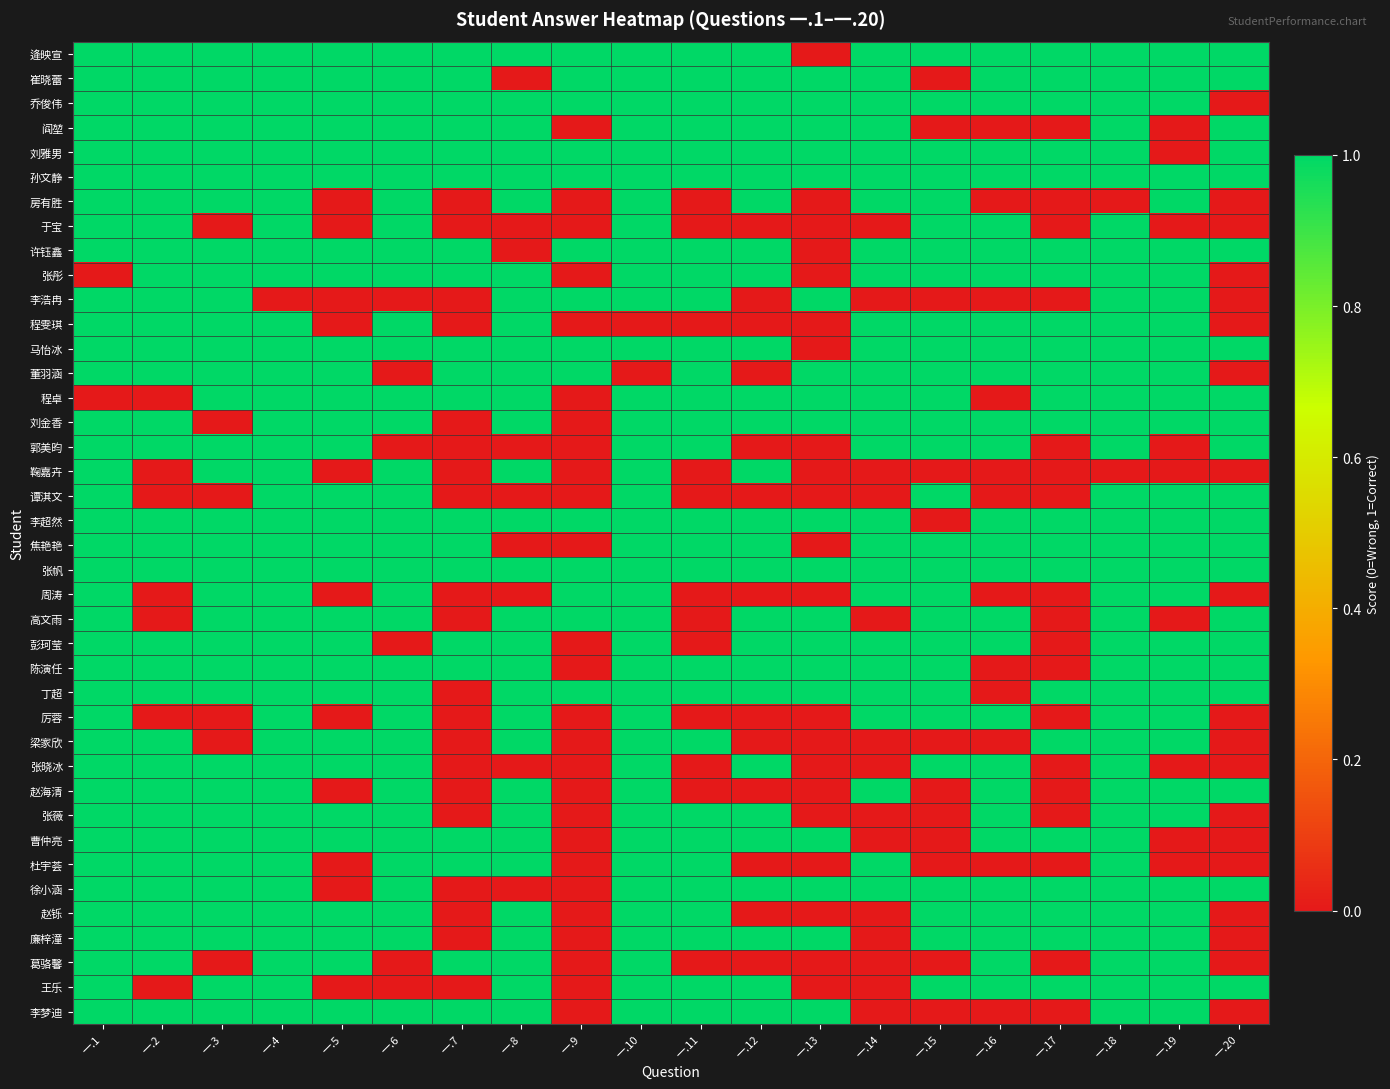

Reading left to right, extract all data points from this chart.

逄映宣: 一.1=1	一.2=1	一.3=1	一.4=1	一.5=1	一.6=1	一.7=1	一.8=1	一.9=1	一.10=1	一.11=1	一.12=1	一.13=0	一.14=1	一.15=1	一.16=1	一.17=1	一.18=1	一.19=1	一.20=1
崔晓蕾: 一.1=1	一.2=1	一.3=1	一.4=1	一.5=1	一.6=1	一.7=1	一.8=0	一.9=1	一.10=1	一.11=1	一.12=1	一.13=1	一.14=1	一.15=0	一.16=1	一.17=1	一.18=1	一.19=1	一.20=1
乔俊伟: 一.1=1	一.2=1	一.3=1	一.4=1	一.5=1	一.6=1	一.7=1	一.8=1	一.9=1	一.10=1	一.11=1	一.12=1	一.13=1	一.14=1	一.15=1	一.16=1	一.17=1	一.18=1	一.19=1	一.20=0
阎堃: 一.1=1	一.2=1	一.3=1	一.4=1	一.5=1	一.6=1	一.7=1	一.8=1	一.9=0	一.10=1	一.11=1	一.12=1	一.13=1	一.14=1	一.15=0	一.16=0	一.17=0	一.18=1	一.19=0	一.20=1
刘雅男: 一.1=1	一.2=1	一.3=1	一.4=1	一.5=1	一.6=1	一.7=1	一.8=1	一.9=1	一.10=1	一.11=1	一.12=1	一.13=1	一.14=1	一.15=1	一.16=1	一.17=1	一.18=1	一.19=0	一.20=1
孙文静: 一.1=1	一.2=1	一.3=1	一.4=1	一.5=1	一.6=1	一.7=1	一.8=1	一.9=1	一.10=1	一.11=1	一.12=1	一.13=1	一.14=1	一.15=1	一.16=1	一.17=1	一.18=1	一.19=1	一.20=1
房有胜: 一.1=1	一.2=1	一.3=1	一.4=1	一.5=0	一.6=1	一.7=0	一.8=1	一.9=0	一.10=1	一.11=0	一.12=1	一.13=0	一.14=1	一.15=1	一.16=0	一.17=0	一.18=0	一.19=1	一.20=0
于宝: 一.1=1	一.2=1	一.3=0	一.4=1	一.5=0	一.6=1	一.7=0	一.8=0	一.9=0	一.10=1	一.11=0	一.12=0	一.13=0	一.14=0	一.15=1	一.16=1	一.17=0	一.18=1	一.19=0	一.20=0
许钰鑫: 一.1=1	一.2=1	一.3=1	一.4=1	一.5=1	一.6=1	一.7=1	一.8=0	一.9=1	一.10=1	一.11=1	一.12=1	一.13=0	一.14=1	一.15=1	一.16=1	一.17=1	一.18=1	一.19=1	一.20=1
张彤: 一.1=0	一.2=1	一.3=1	一.4=1	一.5=1	一.6=1	一.7=1	一.8=1	一.9=0	一.10=1	一.11=1	一.12=1	一.13=0	一.14=1	一.15=1	一.16=1	一.17=1	一.18=1	一.19=1	一.20=0
李浩冉: 一.1=1	一.2=1	一.3=1	一.4=0	一.5=0	一.6=0	一.7=0	一.8=1	一.9=1	一.10=1	一.11=1	一.12=0	一.13=1	一.14=0	一.15=0	一.16=0	一.17=0	一.18=1	一.19=1	一.20=0
程雯琪: 一.1=1	一.2=1	一.3=1	一.4=1	一.5=0	一.6=1	一.7=0	一.8=1	一.9=0	一.10=0	一.11=0	一.12=0	一.13=0	一.14=1	一.15=1	一.16=1	一.17=1	一.18=1	一.19=1	一.20=0
马怡冰: 一.1=1	一.2=1	一.3=1	一.4=1	一.5=1	一.6=1	一.7=1	一.8=1	一.9=1	一.10=1	一.11=1	一.12=1	一.13=0	一.14=1	一.15=1	一.16=1	一.17=1	一.18=1	一.19=1	一.20=1
董羽涵: 一.1=1	一.2=1	一.3=1	一.4=1	一.5=1	一.6=0	一.7=1	一.8=1	一.9=1	一.10=0	一.11=1	一.12=0	一.13=1	一.14=1	一.15=1	一.16=1	一.17=1	一.18=1	一.19=1	一.20=0
程卓: 一.1=0	一.2=0	一.3=1	一.4=1	一.5=1	一.6=1	一.7=1	一.8=1	一.9=0	一.10=1	一.11=1	一.12=1	一.13=1	一.14=1	一.15=1	一.16=0	一.17=1	一.18=1	一.19=1	一.20=1
刘金香: 一.1=1	一.2=1	一.3=0	一.4=1	一.5=1	一.6=1	一.7=0	一.8=1	一.9=0	一.10=1	一.11=1	一.12=1	一.13=1	一.14=1	一.15=1	一.16=1	一.17=1	一.18=1	一.19=1	一.20=1
郭美昀: 一.1=1	一.2=1	一.3=1	一.4=1	一.5=1	一.6=0	一.7=0	一.8=0	一.9=0	一.10=1	一.11=1	一.12=0	一.13=0	一.14=1	一.15=1	一.16=1	一.17=0	一.18=1	一.19=0	一.20=1
鞠嘉卉: 一.1=1	一.2=0	一.3=1	一.4=1	一.5=0	一.6=1	一.7=0	一.8=1	一.9=0	一.10=1	一.11=0	一.12=1	一.13=0	一.14=0	一.15=0	一.16=0	一.17=0	一.18=0	一.19=0	一.20=0
谭淇文: 一.1=1	一.2=0	一.3=0	一.4=1	一.5=1	一.6=1	一.7=0	一.8=0	一.9=0	一.10=1	一.11=0	一.12=0	一.13=0	一.14=0	一.15=1	一.16=0	一.17=0	一.18=1	一.19=1	一.20=1
李超然: 一.1=1	一.2=1	一.3=1	一.4=1	一.5=1	一.6=1	一.7=1	一.8=1	一.9=1	一.10=1	一.11=1	一.12=1	一.13=1	一.14=1	一.15=0	一.16=1	一.17=1	一.18=1	一.19=1	一.20=1
焦艳艳: 一.1=1	一.2=1	一.3=1	一.4=1	一.5=1	一.6=1	一.7=1	一.8=0	一.9=0	一.10=1	一.11=1	一.12=1	一.13=0	一.14=1	一.15=1	一.16=1	一.17=1	一.18=1	一.19=1	一.20=1
张帆: 一.1=1	一.2=1	一.3=1	一.4=1	一.5=1	一.6=1	一.7=1	一.8=1	一.9=1	一.10=1	一.11=1	一.12=1	一.13=1	一.14=1	一.15=1	一.16=1	一.17=1	一.18=1	一.19=1	一.20=1
周涛: 一.1=1	一.2=0	一.3=1	一.4=1	一.5=0	一.6=1	一.7=0	一.8=0	一.9=1	一.10=1	一.11=0	一.12=0	一.13=0	一.14=1	一.15=1	一.16=0	一.17=0	一.18=1	一.19=1	一.20=0
高文雨: 一.1=1	一.2=0	一.3=1	一.4=1	一.5=1	一.6=1	一.7=0	一.8=1	一.9=1	一.10=1	一.11=0	一.12=1	一.13=1	一.14=0	一.15=1	一.16=1	一.17=0	一.18=1	一.19=0	一.20=1
彭珂莹: 一.1=1	一.2=1	一.3=1	一.4=1	一.5=1	一.6=0	一.7=1	一.8=1	一.9=0	一.10=1	一.11=0	一.12=1	一.13=1	一.14=1	一.15=1	一.16=1	一.17=0	一.18=1	一.19=1	一.20=1
陈演任: 一.1=1	一.2=1	一.3=1	一.4=1	一.5=1	一.6=1	一.7=1	一.8=1	一.9=0	一.10=1	一.11=1	一.12=1	一.13=1	一.14=1	一.15=1	一.16=0	一.17=0	一.18=1	一.19=1	一.20=1
丁超: 一.1=1	一.2=1	一.3=1	一.4=1	一.5=1	一.6=1	一.7=0	一.8=1	一.9=1	一.10=1	一.11=1	一.12=1	一.13=1	一.14=1	一.15=1	一.16=0	一.17=1	一.18=1	一.19=1	一.20=1
厉蓉: 一.1=1	一.2=0	一.3=0	一.4=1	一.5=0	一.6=1	一.7=0	一.8=1	一.9=0	一.10=1	一.11=0	一.12=0	一.13=0	一.14=1	一.15=1	一.16=1	一.17=0	一.18=1	一.19=1	一.20=0
梁家欣: 一.1=1	一.2=1	一.3=0	一.4=1	一.5=1	一.6=1	一.7=0	一.8=1	一.9=0	一.10=1	一.11=1	一.12=0	一.13=0	一.14=0	一.15=0	一.16=0	一.17=1	一.18=1	一.19=1	一.20=0
张晓冰: 一.1=1	一.2=1	一.3=1	一.4=1	一.5=1	一.6=1	一.7=0	一.8=0	一.9=0	一.10=1	一.11=0	一.12=1	一.13=0	一.14=0	一.15=1	一.16=1	一.17=0	一.18=1	一.19=0	一.20=0
赵海清: 一.1=1	一.2=1	一.3=1	一.4=1	一.5=0	一.6=1	一.7=0	一.8=1	一.9=0	一.10=1	一.11=0	一.12=0	一.13=0	一.14=1	一.15=0	一.16=1	一.17=0	一.18=1	一.19=1	一.20=1
张薇: 一.1=1	一.2=1	一.3=1	一.4=1	一.5=1	一.6=1	一.7=0	一.8=1	一.9=0	一.10=1	一.11=1	一.12=1	一.13=0	一.14=0	一.15=0	一.16=1	一.17=0	一.18=1	一.19=1	一.20=0
曹仲亮: 一.1=1	一.2=1	一.3=1	一.4=1	一.5=1	一.6=1	一.7=1	一.8=1	一.9=0	一.10=1	一.11=1	一.12=1	一.13=1	一.14=0	一.15=0	一.16=1	一.17=1	一.18=1	一.19=0	一.20=0
杜宇荟: 一.1=1	一.2=1	一.3=1	一.4=1	一.5=0	一.6=1	一.7=1	一.8=1	一.9=0	一.10=1	一.11=1	一.12=0	一.13=0	一.14=1	一.15=0	一.16=0	一.17=0	一.18=1	一.19=0	一.20=0
徐小涵: 一.1=1	一.2=1	一.3=1	一.4=1	一.5=0	一.6=1	一.7=0	一.8=0	一.9=0	一.10=1	一.11=1	一.12=1	一.13=1	一.14=1	一.15=1	一.16=1	一.17=1	一.18=1	一.19=1	一.20=1
赵铄: 一.1=1	一.2=1	一.3=1	一.4=1	一.5=1	一.6=1	一.7=0	一.8=1	一.9=0	一.10=1	一.11=1	一.12=0	一.13=0	一.14=0	一.15=1	一.16=1	一.17=1	一.18=1	一.19=1	一.20=0
廉梓潼: 一.1=1	一.2=1	一.3=1	一.4=1	一.5=1	一.6=1	一.7=0	一.8=1	一.9=0	一.10=1	一.11=1	一.12=1	一.13=1	一.14=0	一.15=1	一.16=1	一.17=1	一.18=1	一.19=1	一.20=0
葛骆馨: 一.1=1	一.2=1	一.3=0	一.4=1	一.5=1	一.6=0	一.7=1	一.8=1	一.9=0	一.10=1	一.11=0	一.12=0	一.13=0	一.14=0	一.15=0	一.16=1	一.17=0	一.18=1	一.19=1	一.20=0
王乐: 一.1=1	一.2=0	一.3=1	一.4=1	一.5=0	一.6=0	一.7=0	一.8=1	一.9=0	一.10=1	一.11=1	一.12=1	一.13=0	一.14=0	一.15=1	一.16=1	一.17=1	一.18=1	一.19=1	一.20=1
李梦迪: 一.1=1	一.2=1	一.3=1	一.4=1	一.5=1	一.6=1	一.7=1	一.8=1	一.9=0	一.10=1	一.11=1	一.12=1	一.13=1	一.14=0	一.15=0	一.16=0	一.17=0	一.18=1	一.19=1	一.20=0